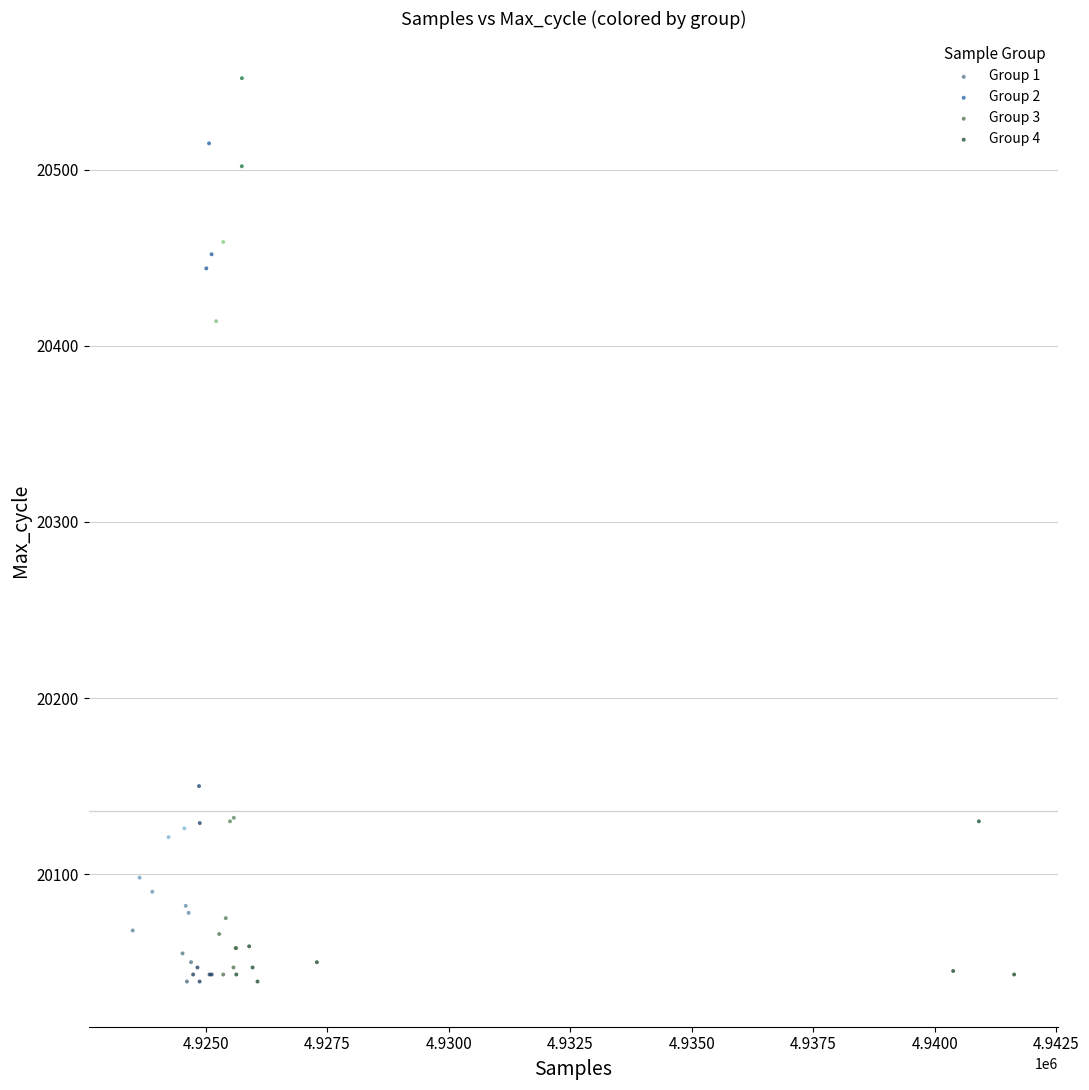

Which series contains the highest Y value?

Group 4